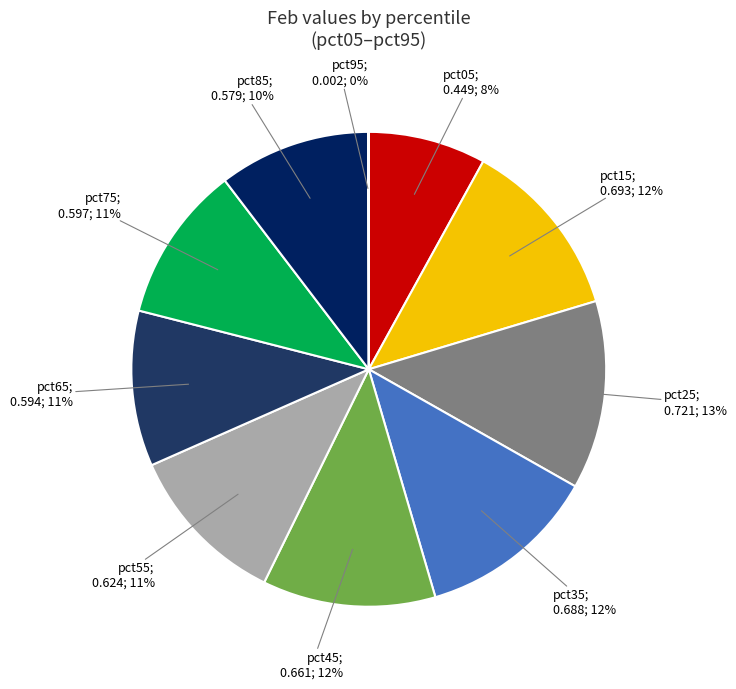

To the nearest percent, what is the difference between the largest and smallest slice percentages?

13%